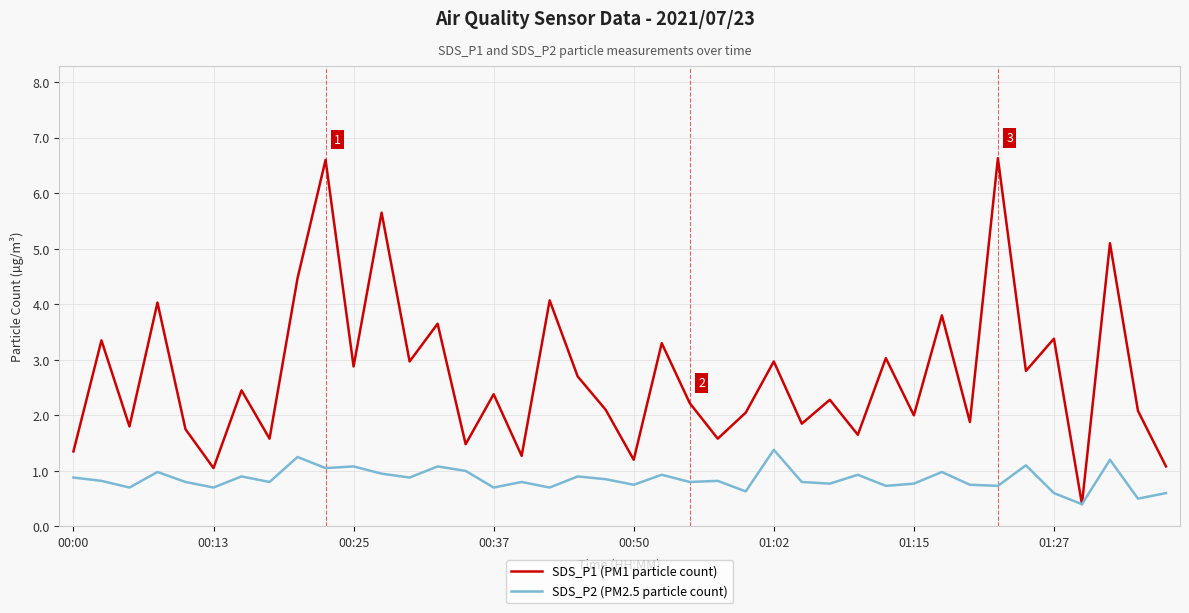

How many series are shown in this chart?

2